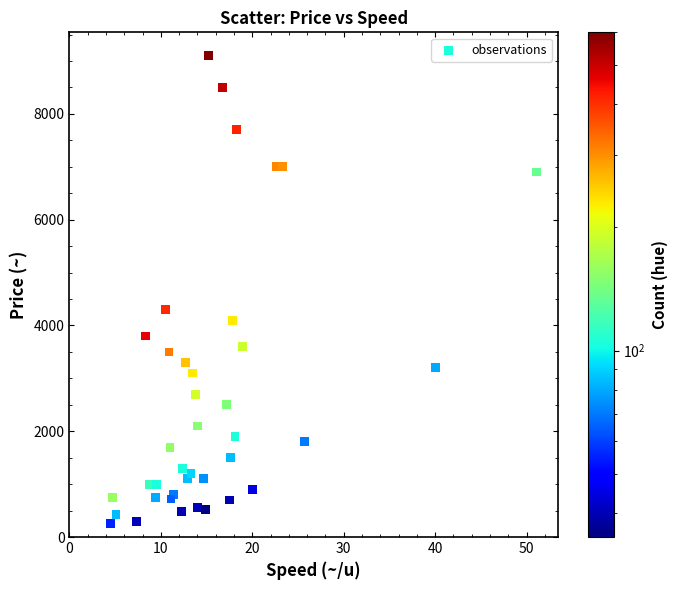

What Y value in the scatter plot is closest to 4675?

4300